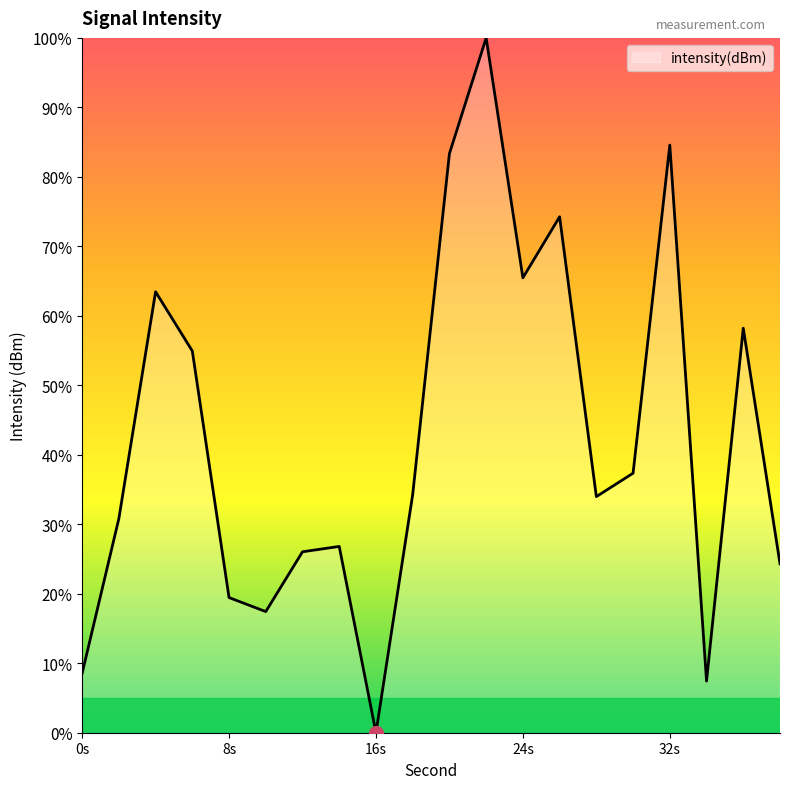

How many interior local peaks (higher than both neighbors) does the data have?

6